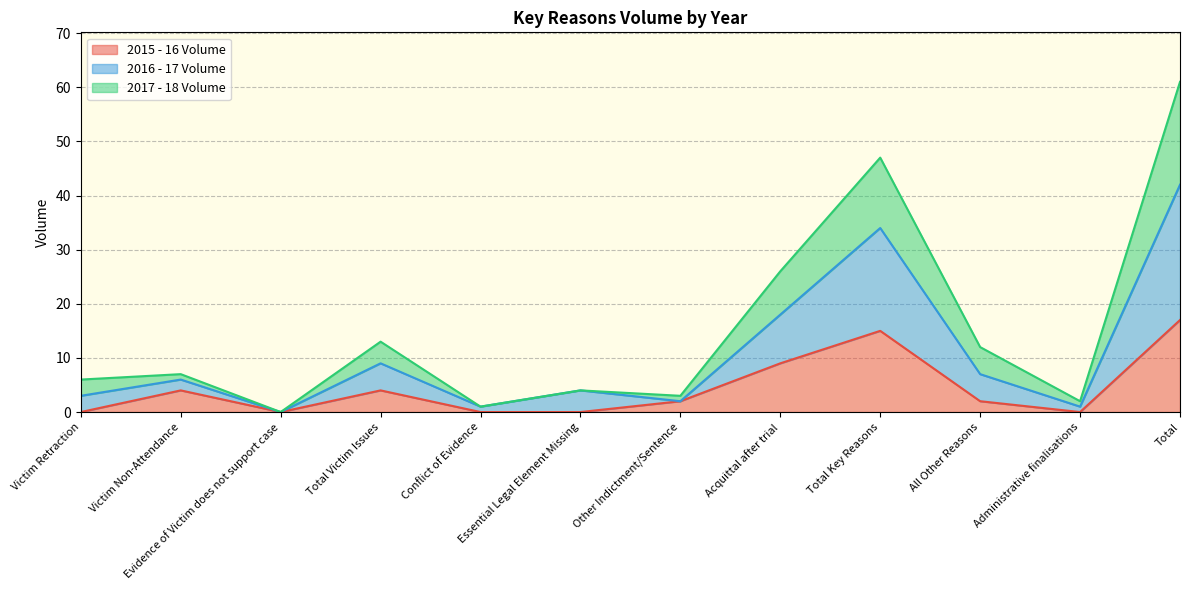

What are all the series names shown in the legend?

2015 - 16 Volume, 2016 - 17 Volume, 2017 - 18 Volume